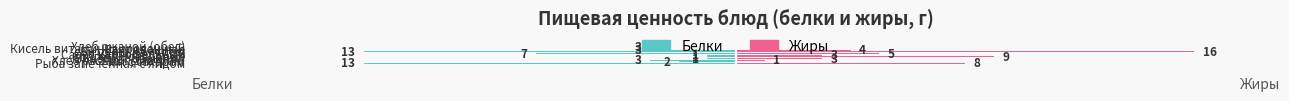

What is the average value of the Белки series?

-4